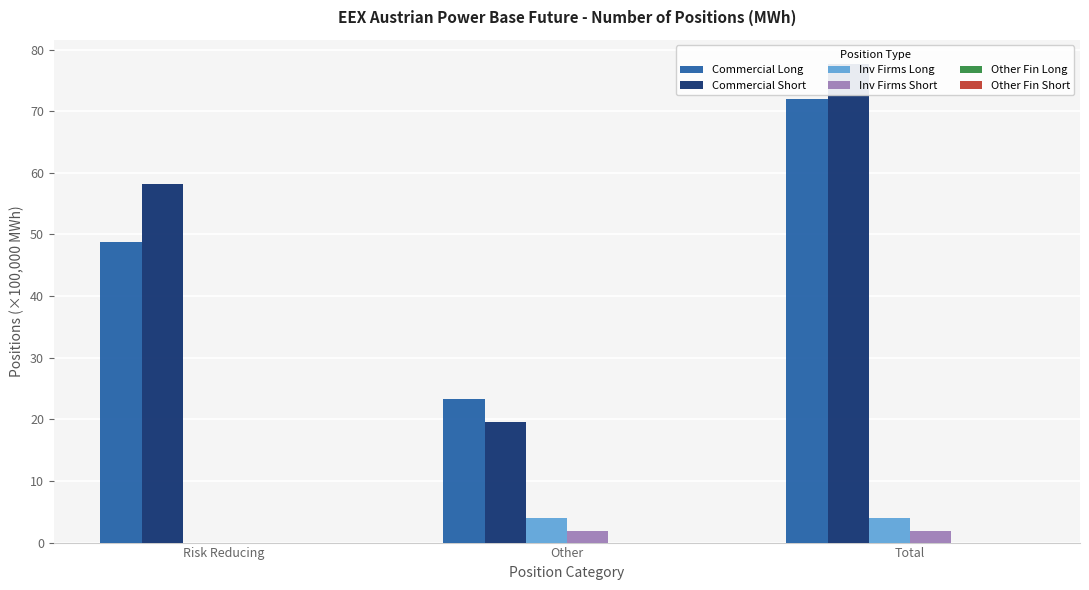

How many Inv Firms Short values are between 0 and 1?

1